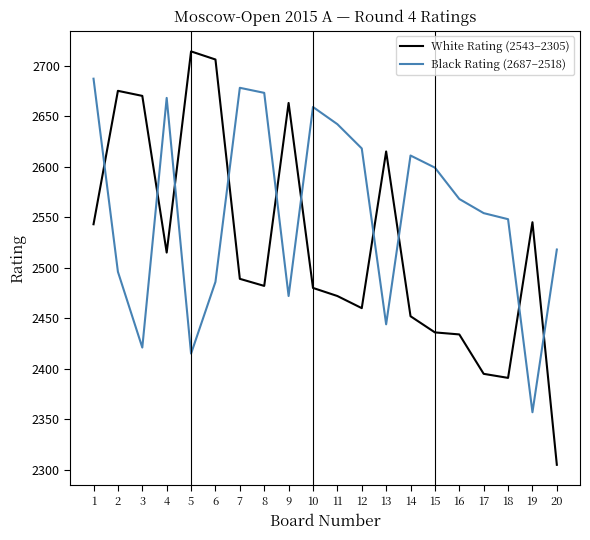

Where does the Black Rating (2687–2518) series first go above 2568?

1